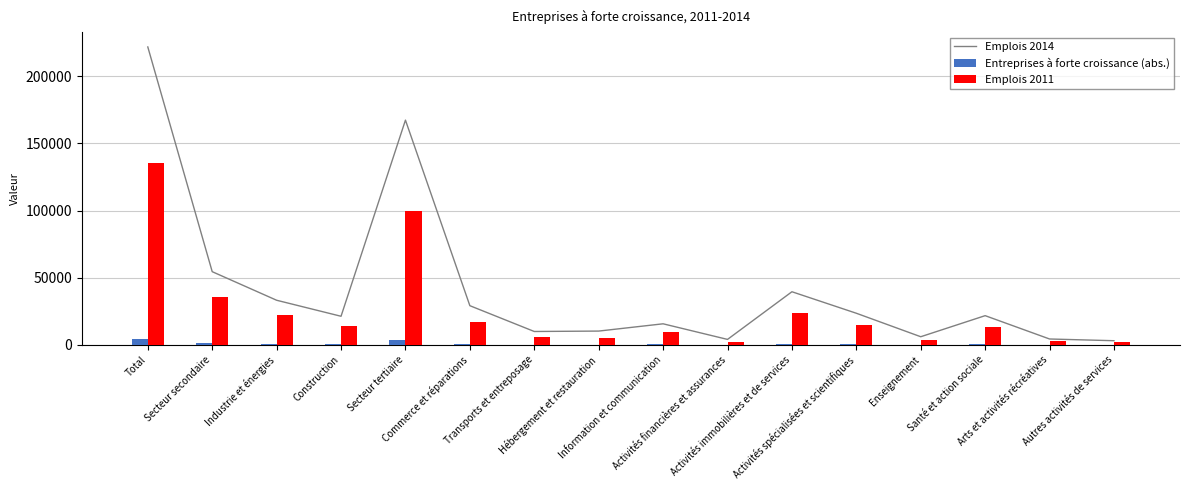

What is the value of the Emplois 2011 bar at the 1st from the left?

135704